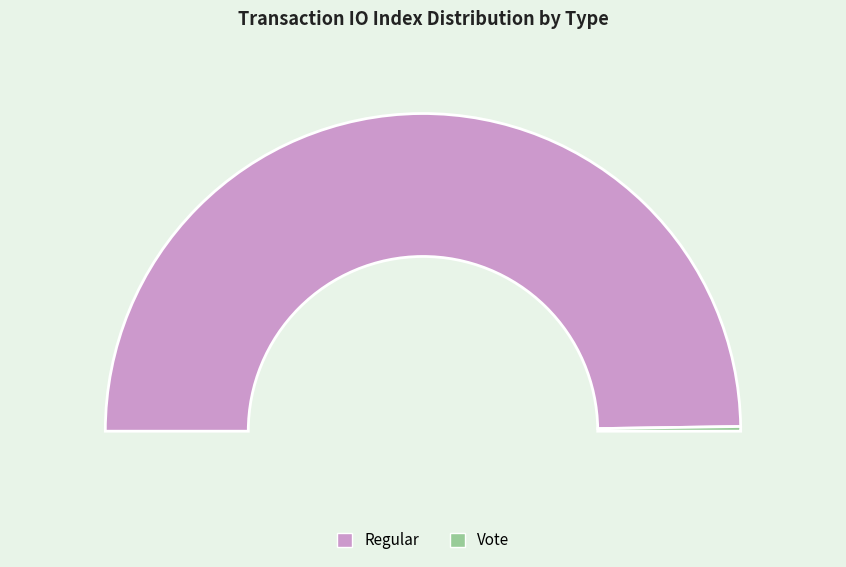

How many segments does this pie chart have?

2